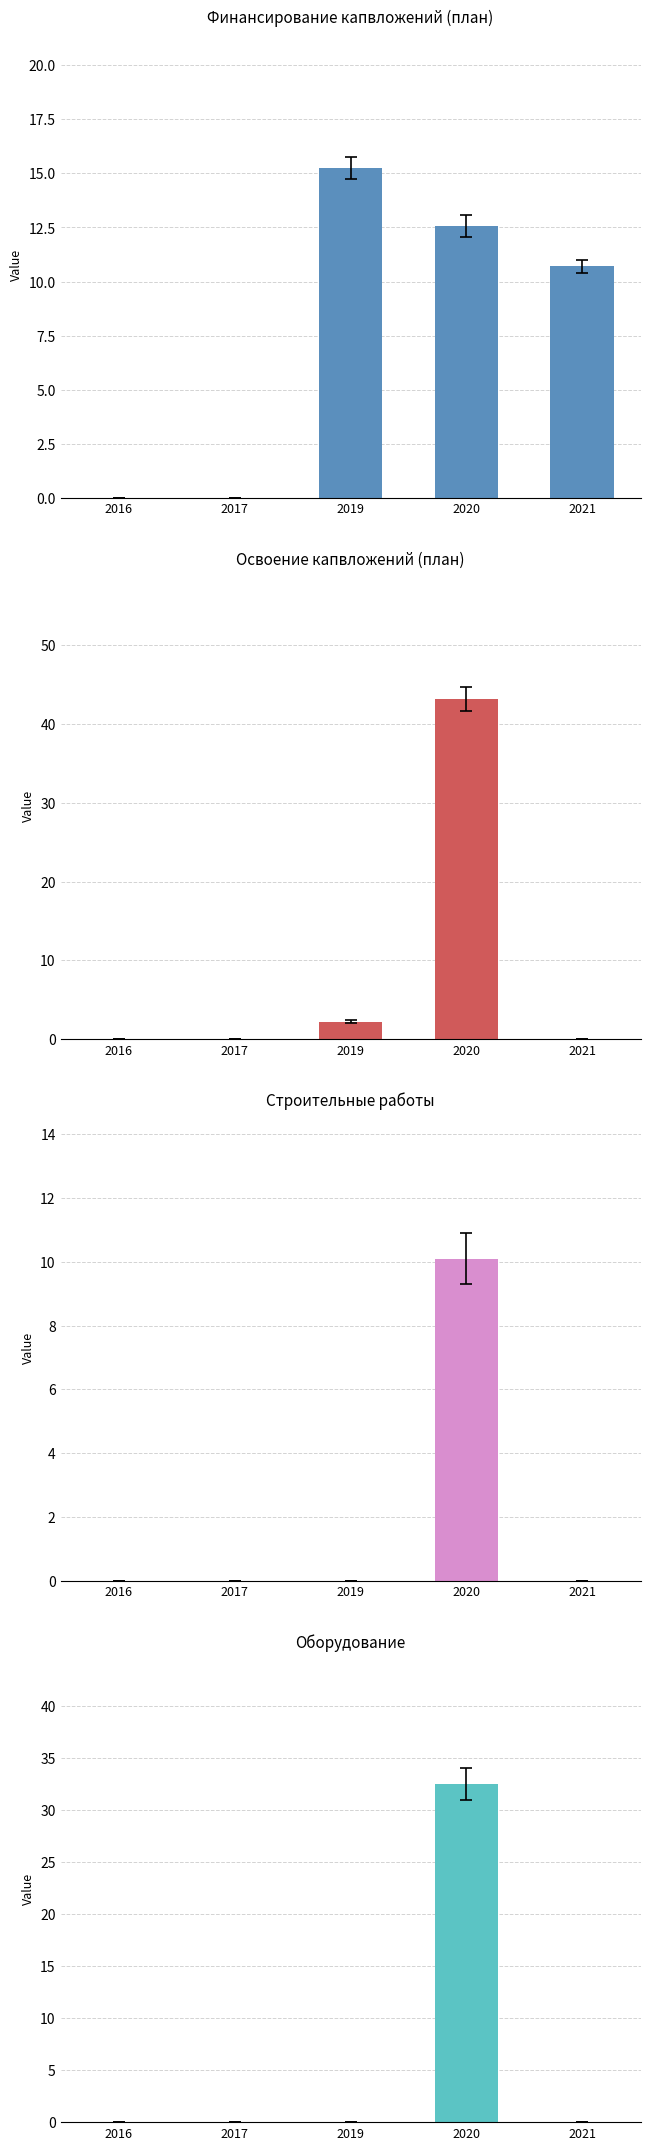

Rank the categories by Строит. работы value from highest to lowest.

2020, 2016, 2017, 2019, 2021